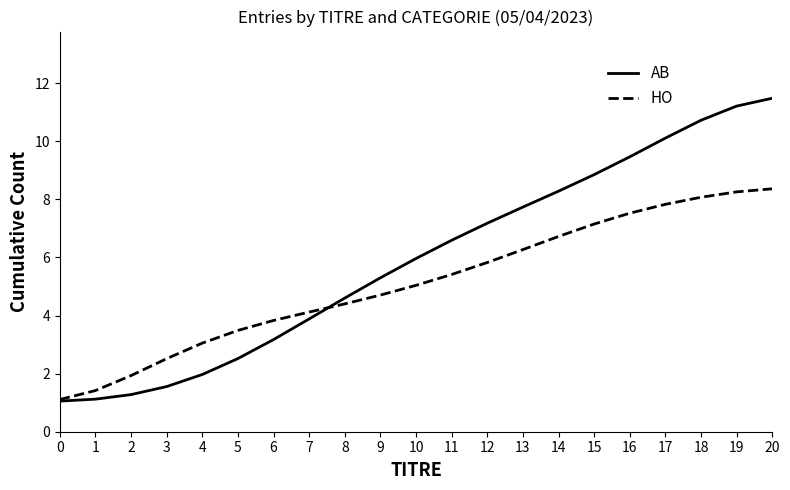

At which category is the sum across all series the highest?

20